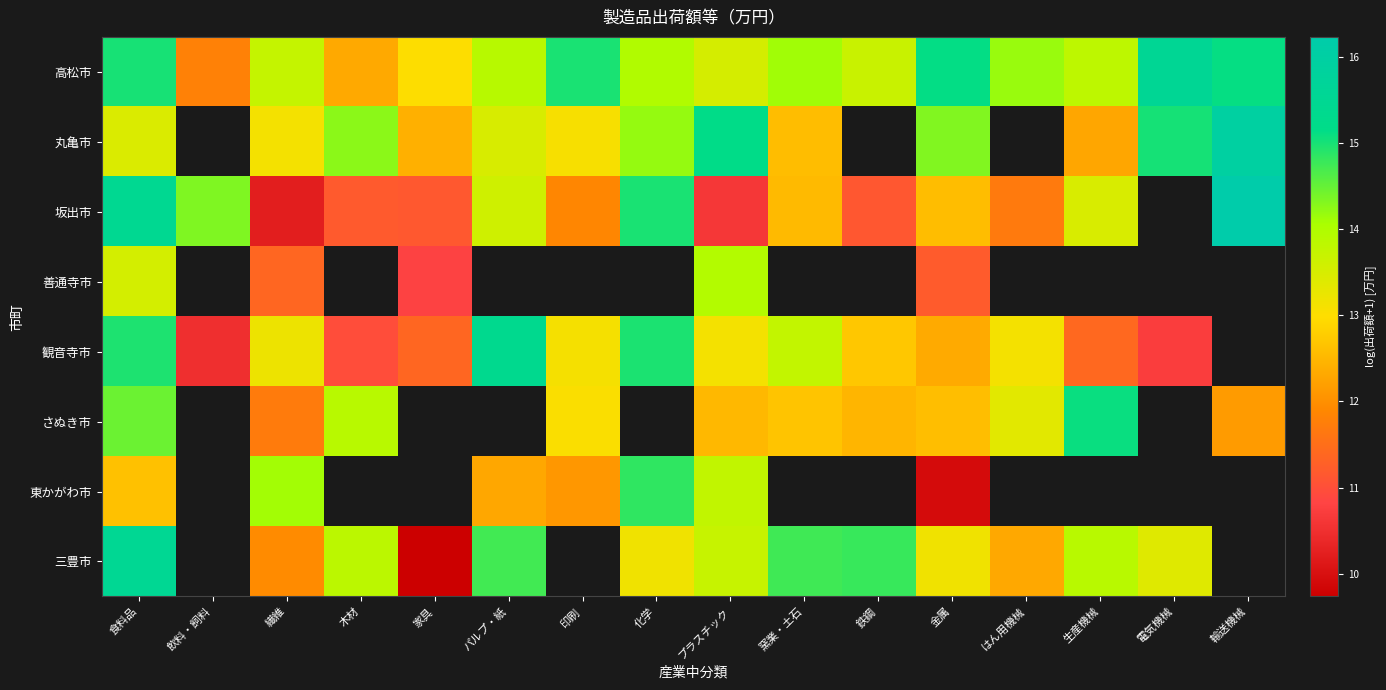

The value of 三豊市 at 化学 is 18.1. True or false?

False